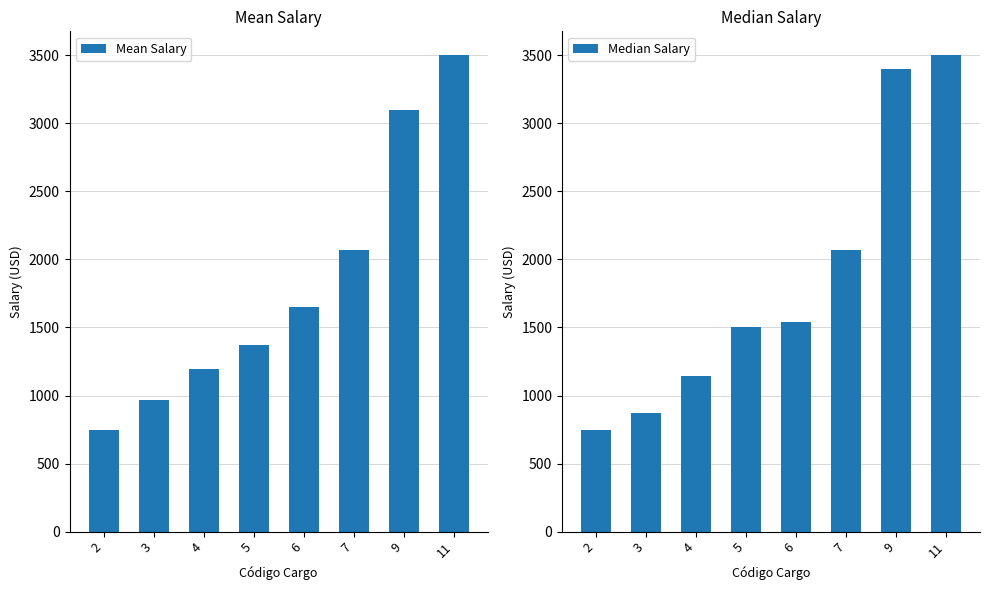

Which label corresponds to the smallest value in the chart?

2